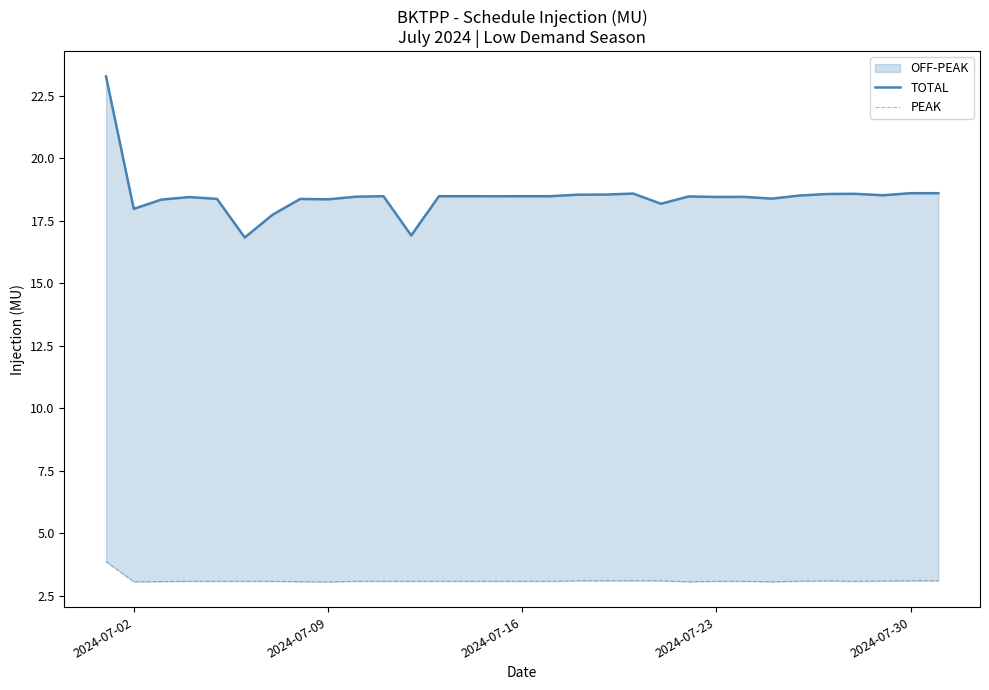

Rank the series by their average value, from highest to lowest.

TOTAL, PEAK